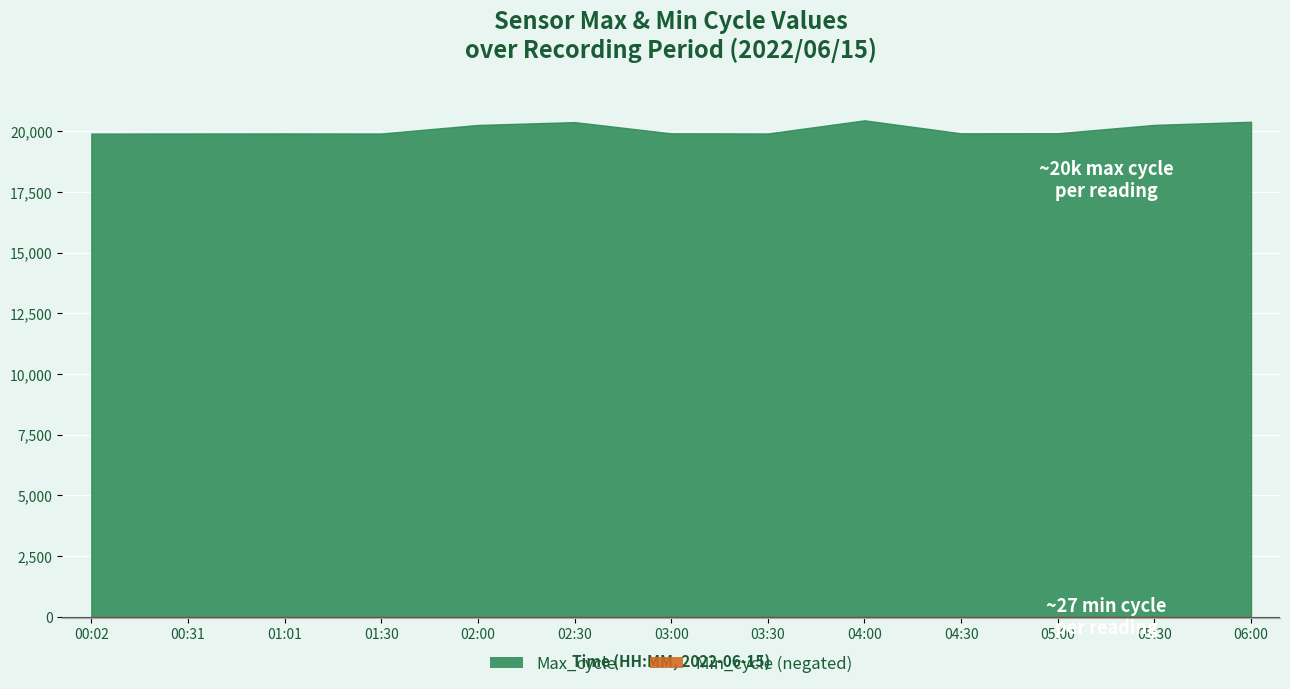

Where is the first local maximum for Max_cycle?

01:01